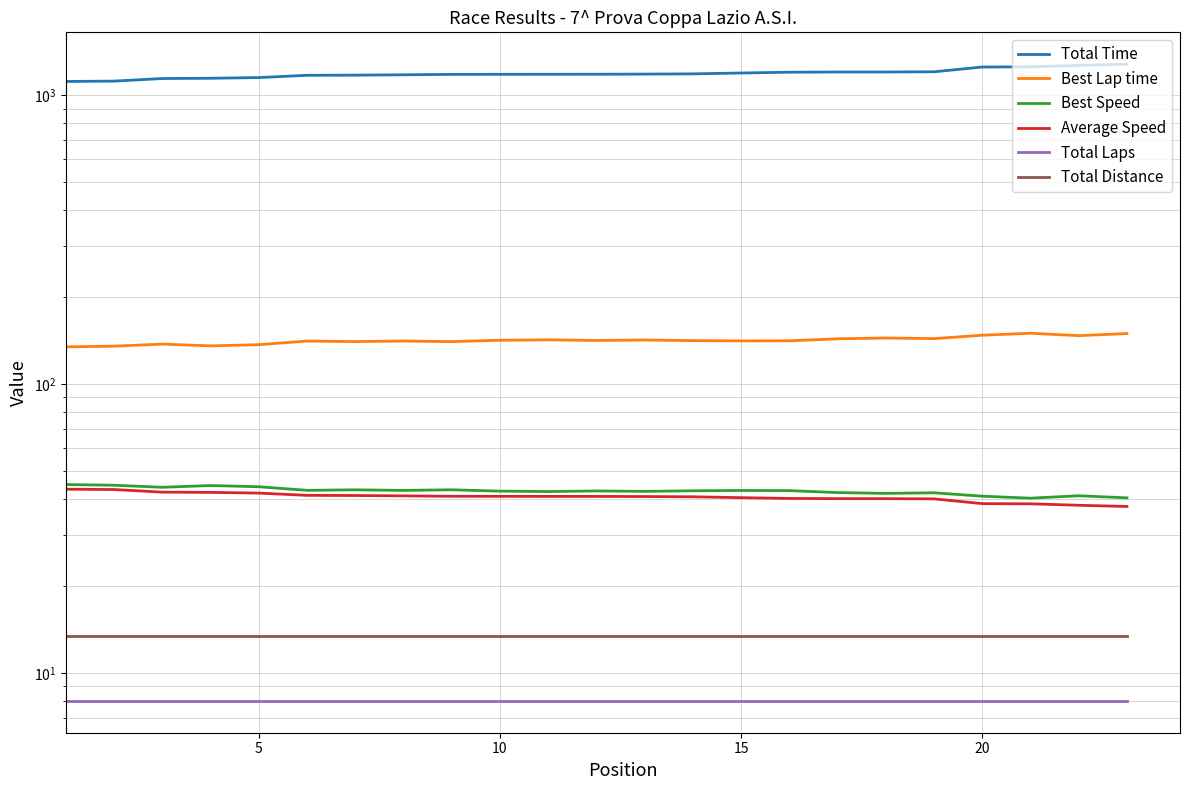

How many data points in Best Speed are less than 42?

5